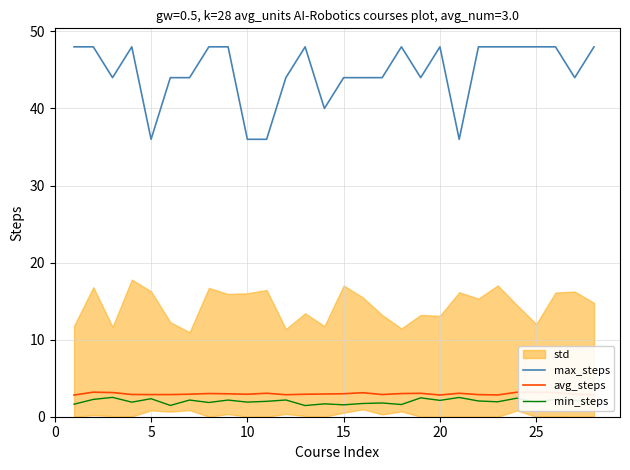

Reading left to right, list all the values displayed in this chart.

max_steps: 48.0	48.0	44.0	48.0	36.0	44.0	44.0	48.0	48.0	36.0	36.0	44.0	48.0	40.0	44.0	44.0	44.0	48.0	44.0	48.0	36.0	48.0	48.0	48.0	48.0	48.0	44.0	48.0
avg_steps: 2.8	3.2	3.1	2.9	2.9	2.9	2.9	3.0	3.0	2.9	3.0	2.9	2.9	2.9	3.0	3.1	2.9	3.0	3.0	2.8	3.0	2.9	2.8	3.2	3.2	3.1	2.9	2.8
min_steps: 1.6	2.2	2.5	1.9	2.3	1.5	2.2	1.8	2.2	1.9	2.0	2.2	1.4	1.7	1.5	1.7	1.8	1.6	2.4	2.1	2.5	2.0	1.9	2.4	1.9	2.3	2.1	1.8